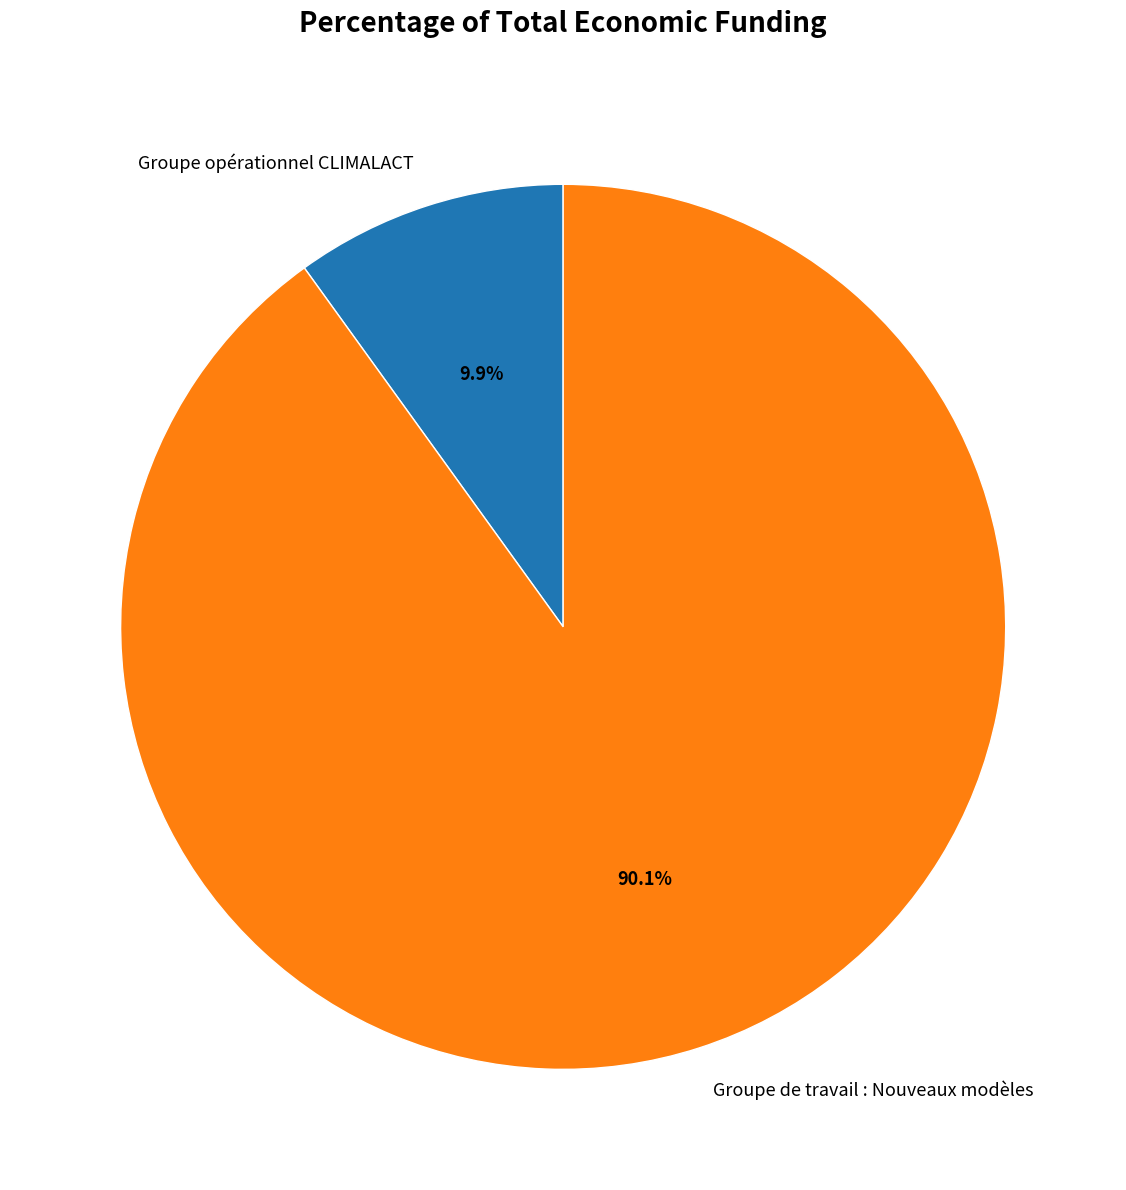

Rank the categories by value from lowest to highest.

Groupe opérationnel CLIMALACT, Groupe de travail : Nouveaux modèles